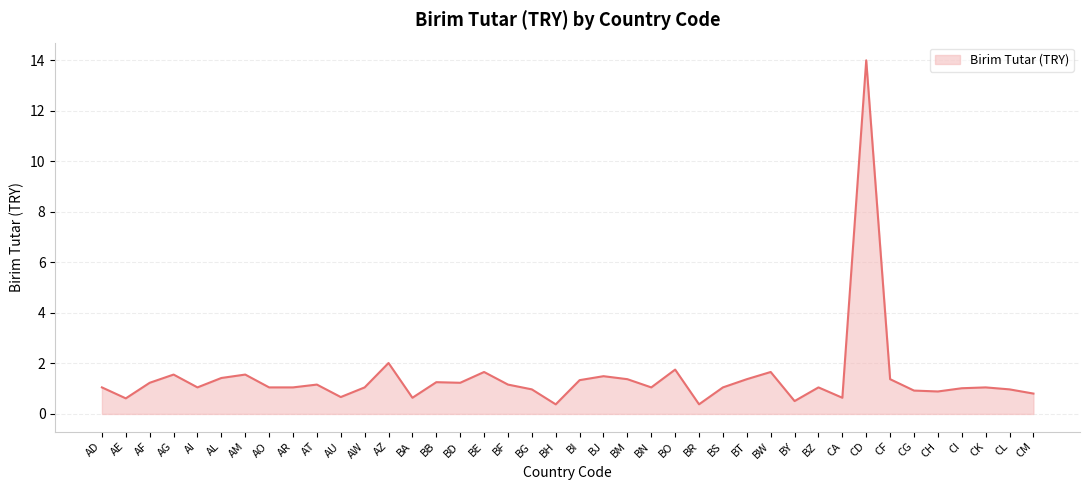

Is it true that the value at AL is 0.9?

False